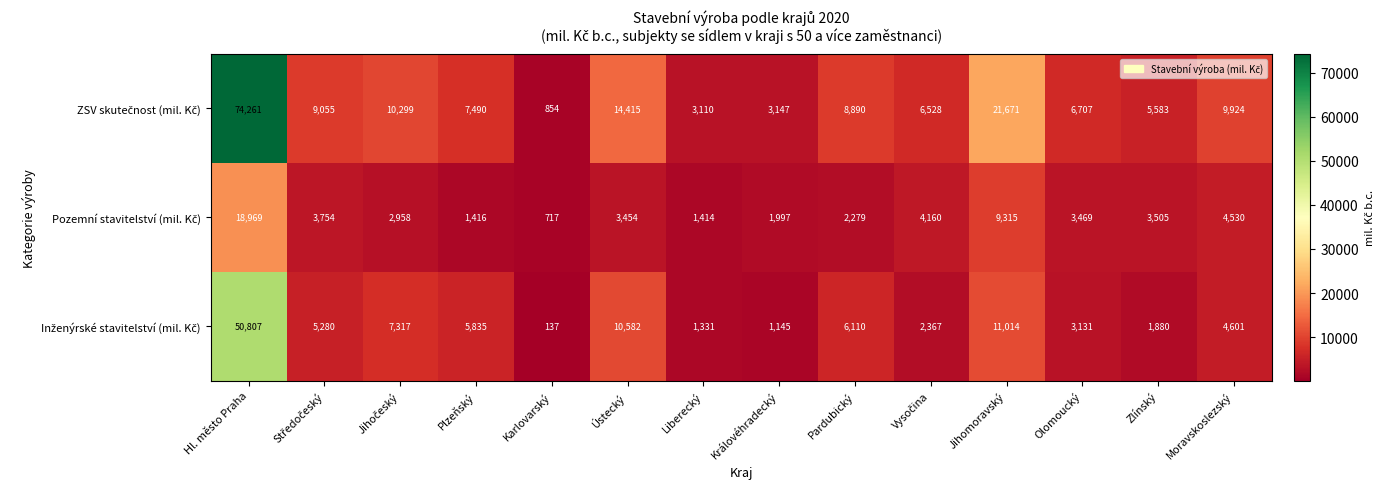

What is the spread (max minus min) of values at Zlínský?

3703